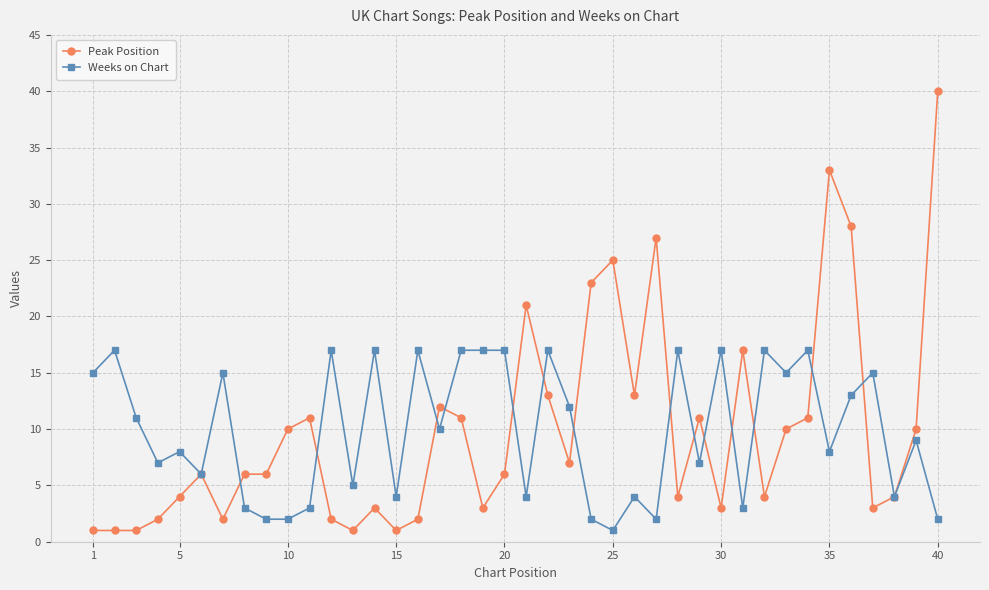

What is the maximum value shown in the chart?

40